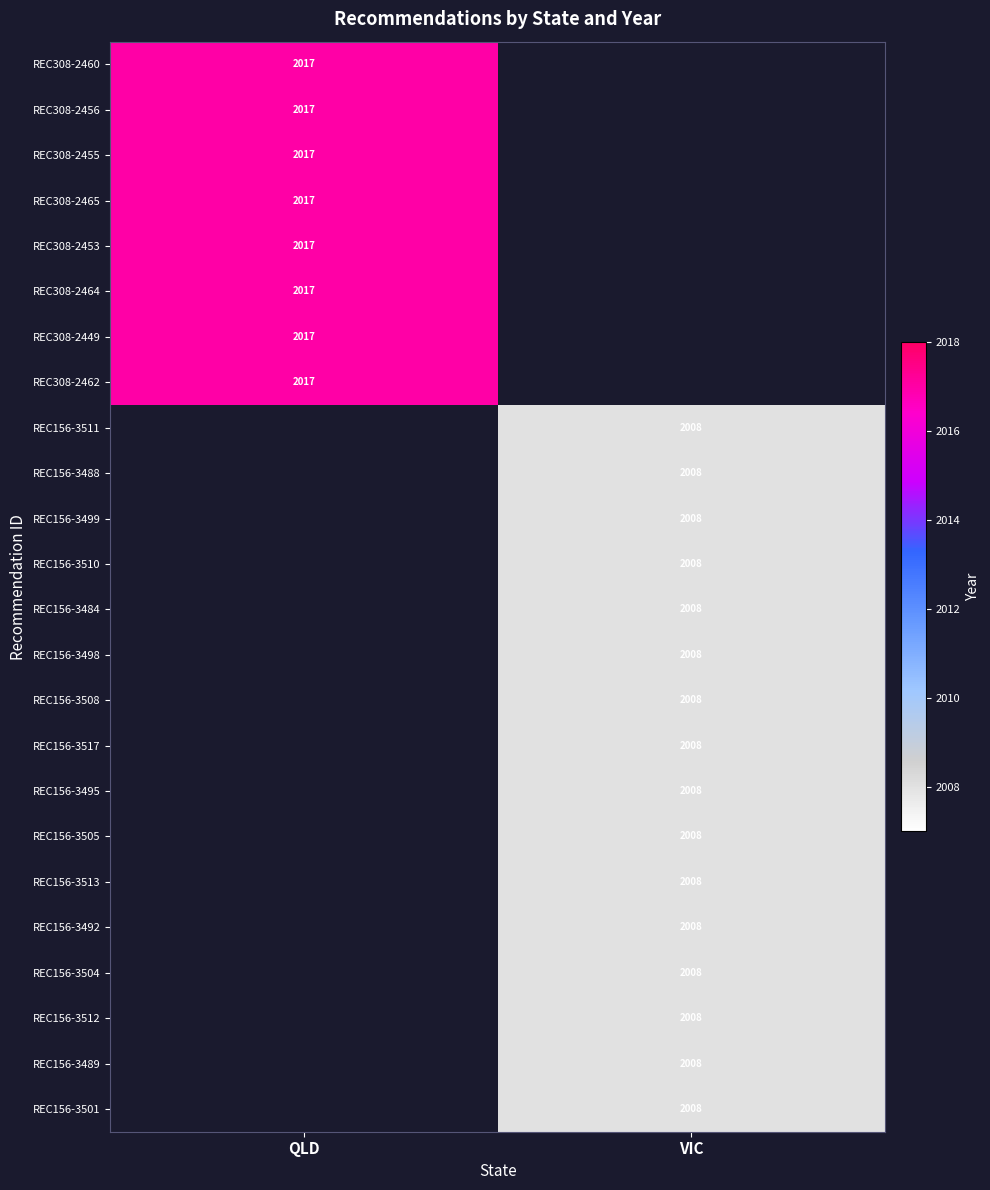

How many distinct data groups are displayed?

24